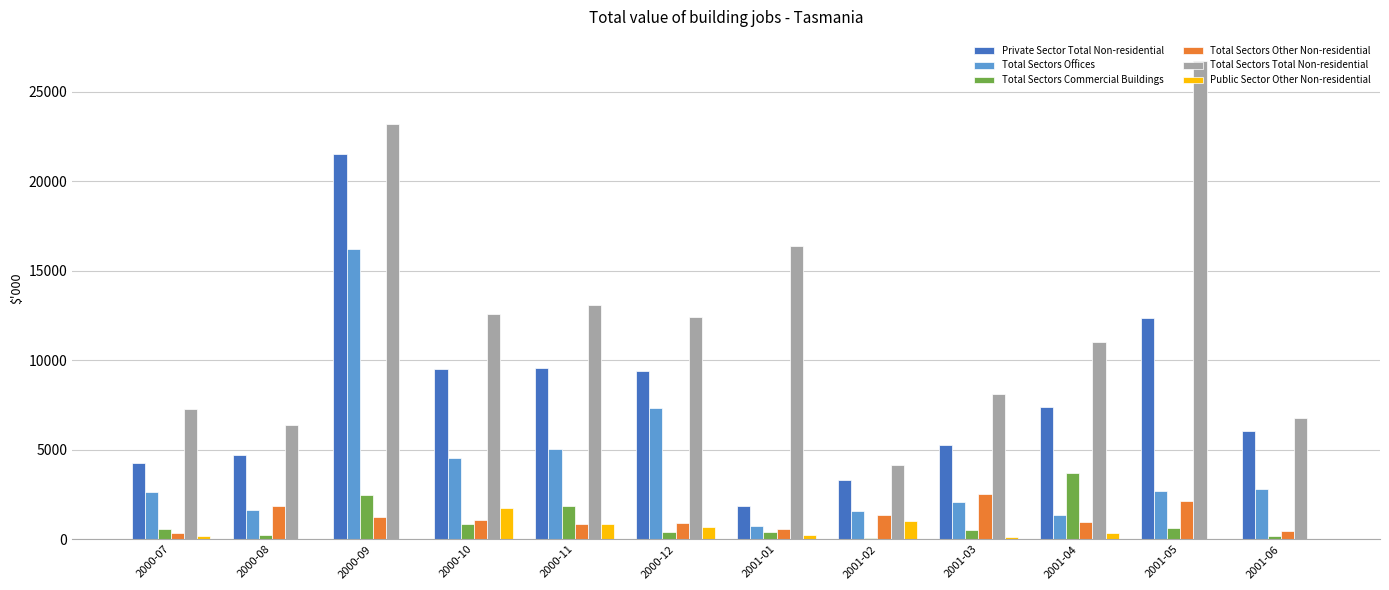

How many data points does each series have?

12